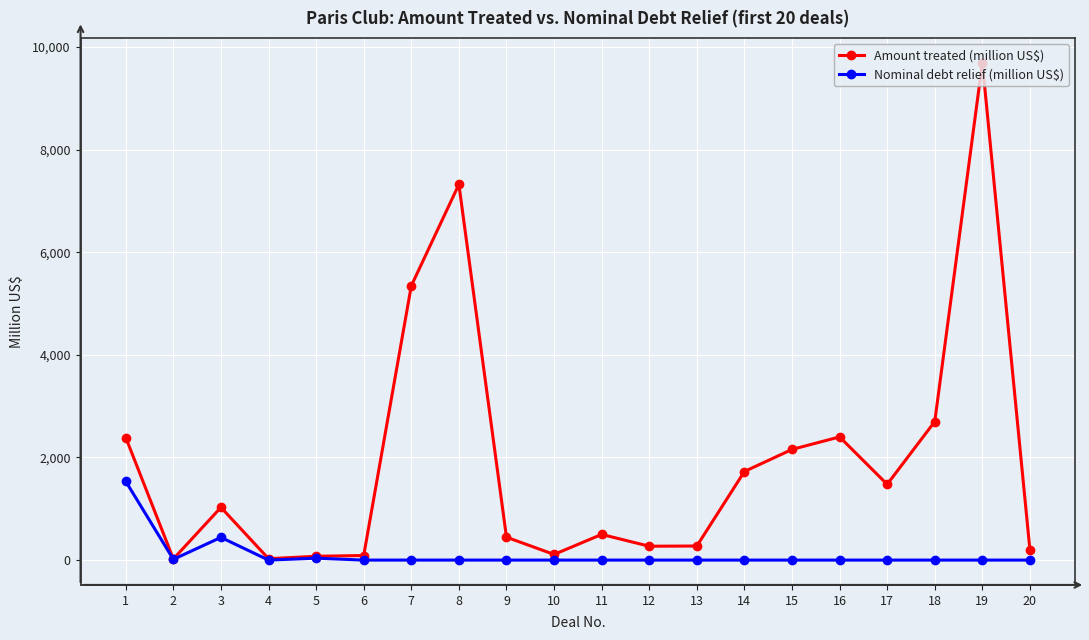

What is the spread (max minus min) of values at 15?

2156